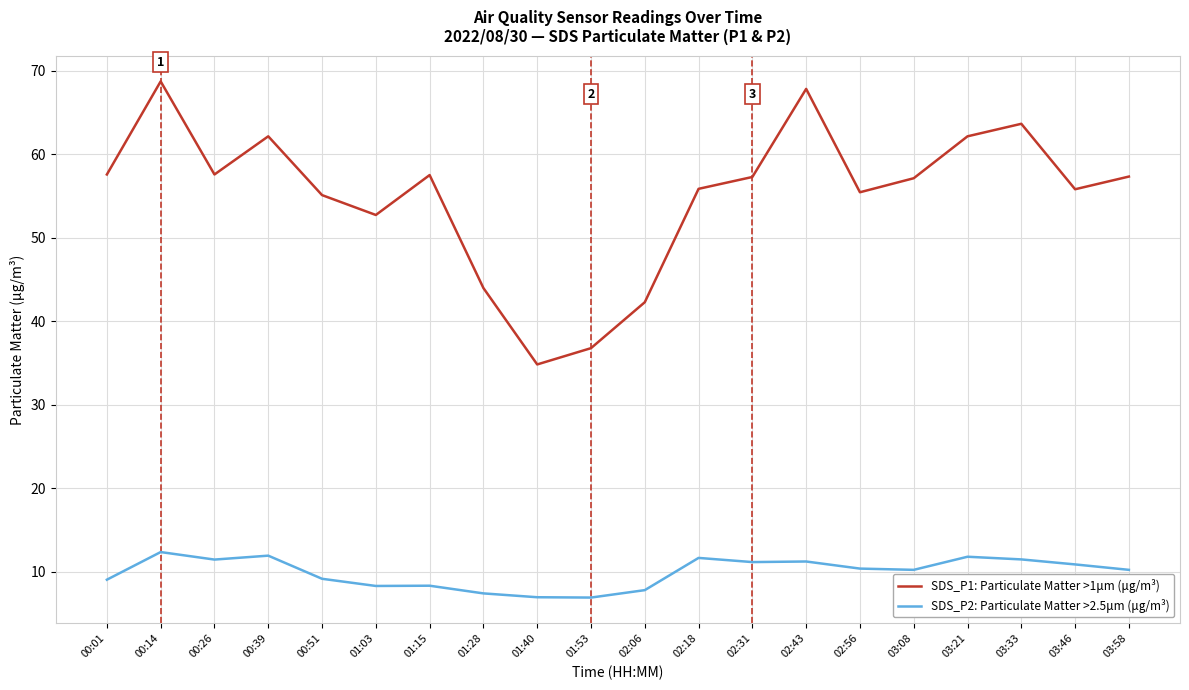

True or false: SDS_P1: Particulate Matter >1μm (μg/m³) and SDS_P2: Particulate Matter >2.5μm (μg/m³) cross at least once.

False